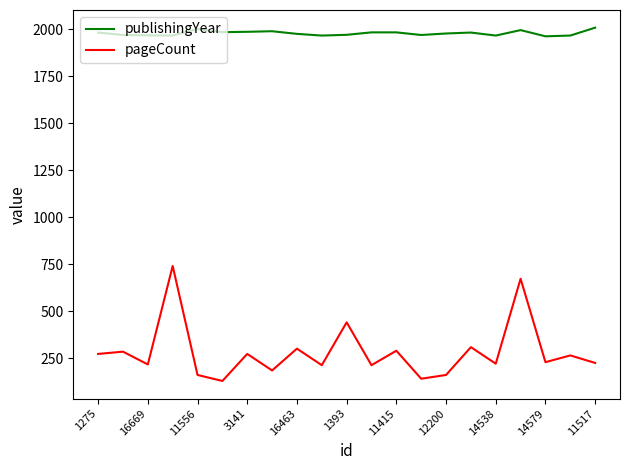

Which series has the widest spread of values?

pageCount